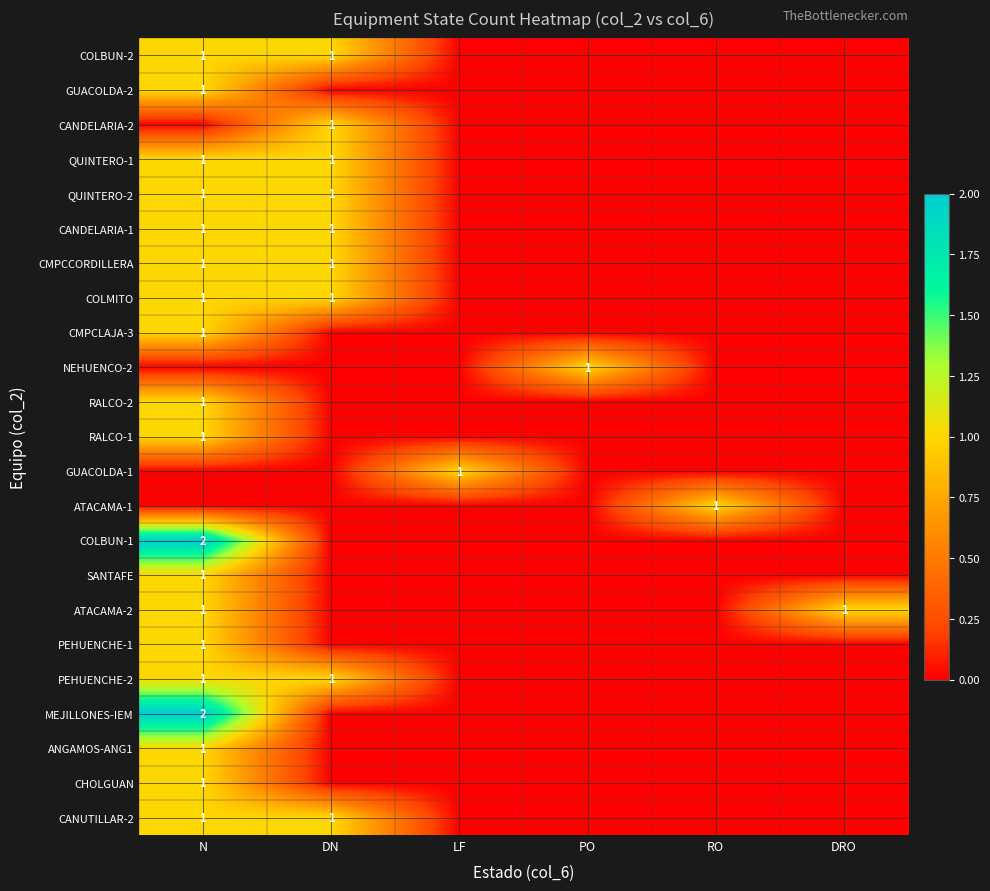

The value of NEHUENCO-2 at PO is 1. True or false?

True